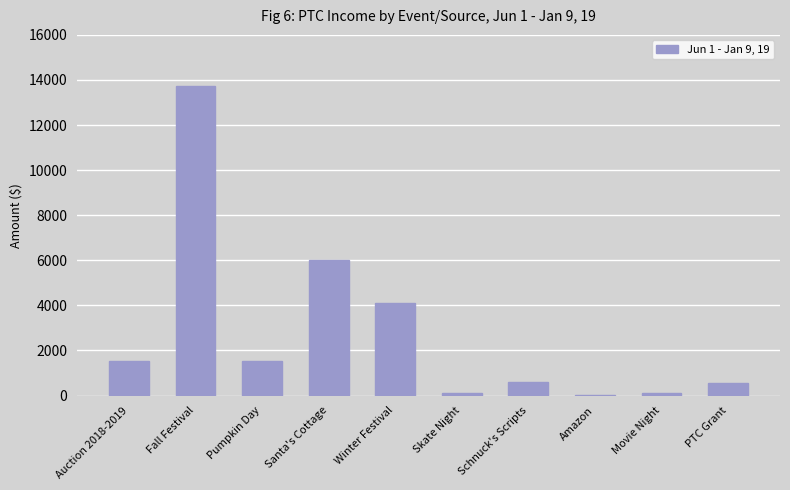

At which label is the value closest to 6875?

Santa's Cottage